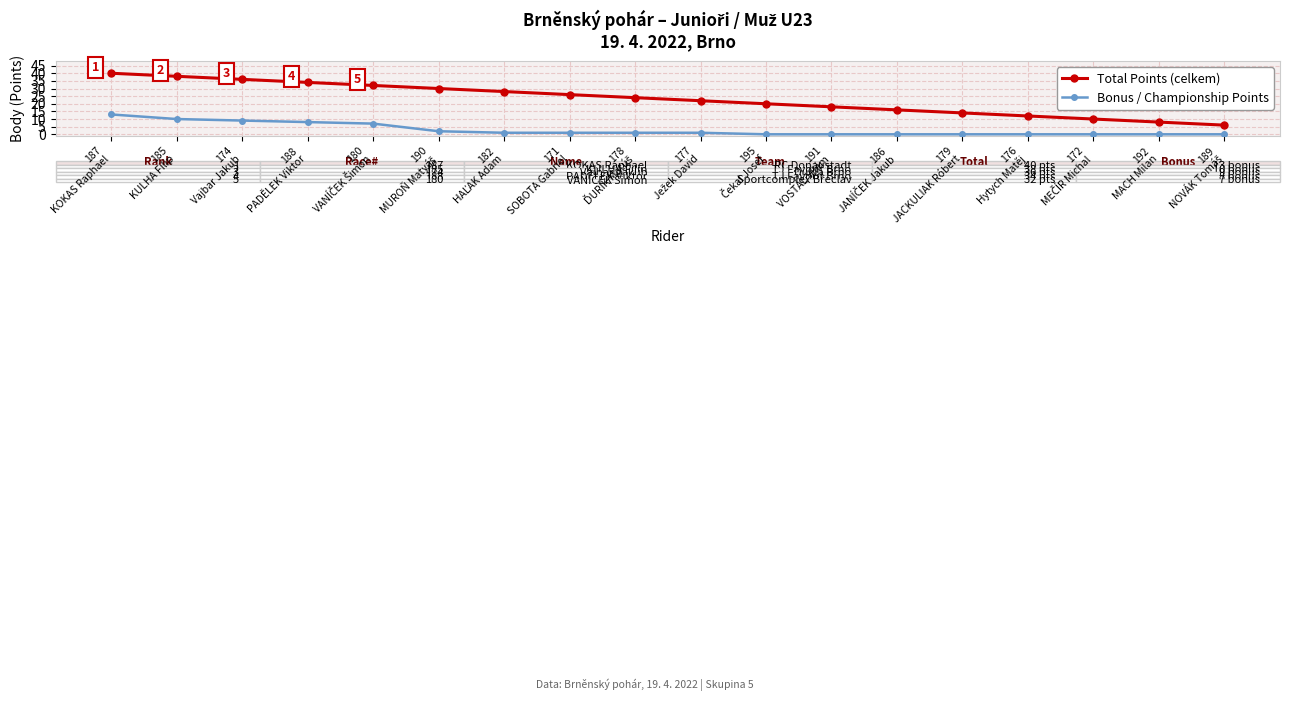

True or false: Total Points (celkem) has more than 0 points higher than both neighbors.

False